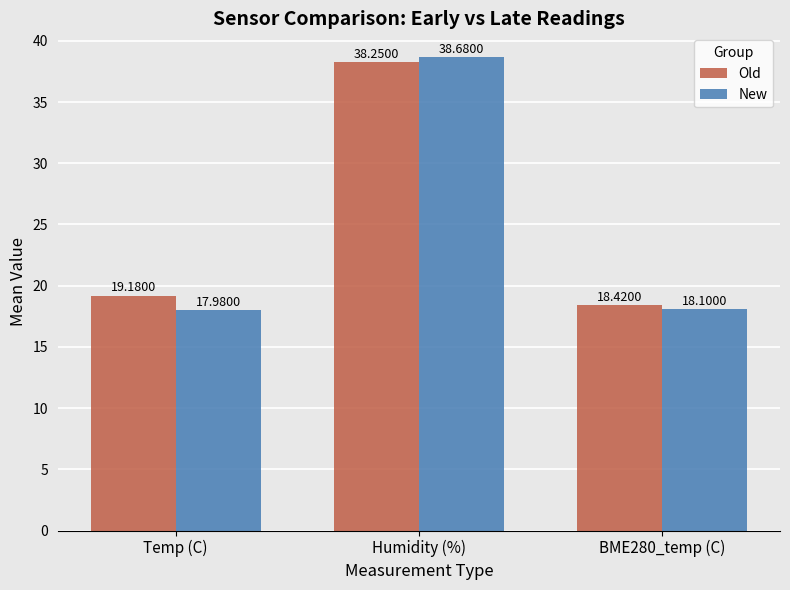

At how many categories does at least one series exceed 27?

1